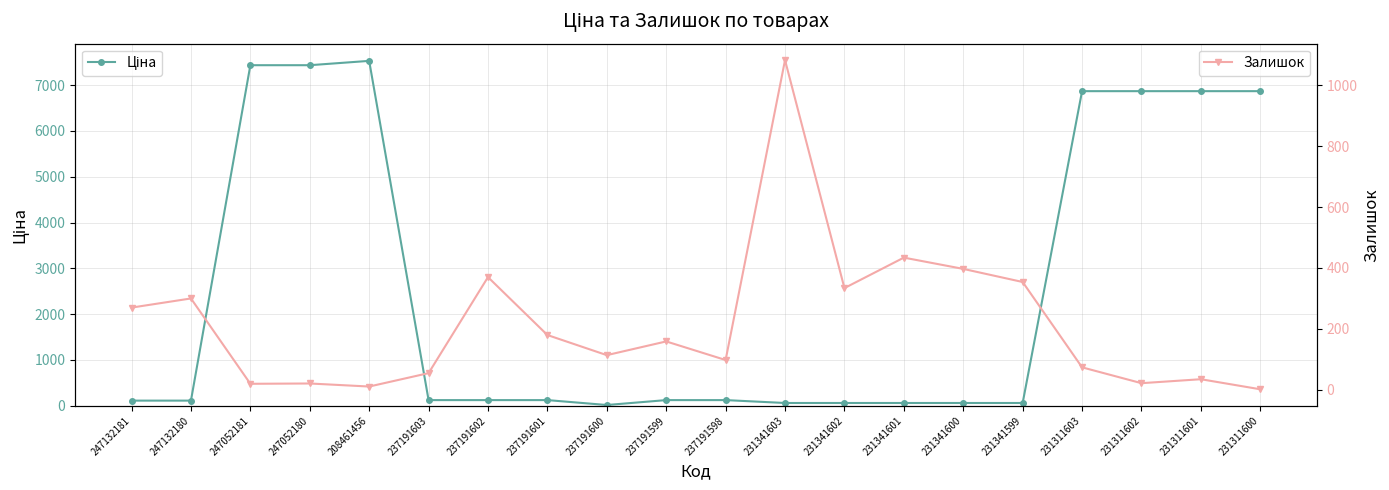

The value of Ціна at 237191601 is 160.3. True or false?

False